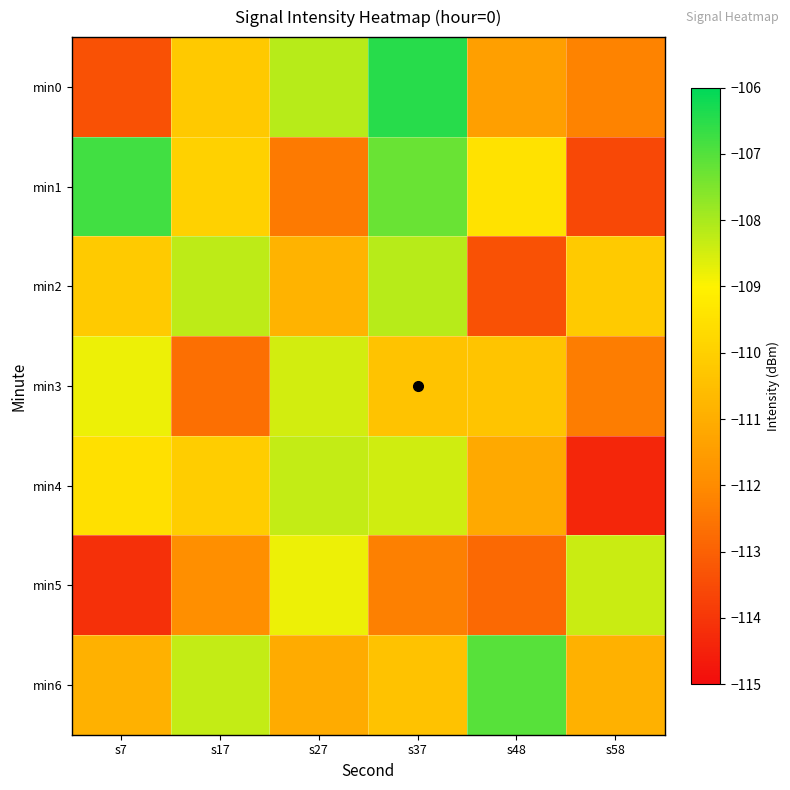

Reading left to right, list all the values displayed in this chart.

min0: s7=-113.4	s17=-110.2	s27=-108.2	s37=-106.5	s48=-111.4	s58=-112.2
min1: s7=-106.8	s17=-110.0	s27=-112.4	s37=-107.2	s48=-109.5	s58=-113.6
min2: s7=-110.2	s17=-108.2	s27=-110.8	s37=-108.2	s48=-113.4	s58=-110.2
min3: s7=-108.8	s17=-112.7	s27=-108.5	s37=-110.4	s48=-110.3	s58=-112.3
min4: s7=-109.5	s17=-110.1	s27=-108.3	s37=-108.5	s48=-111.2	s58=-114.4
min5: s7=-114.1	s17=-111.9	s27=-108.8	s37=-112.3	s48=-112.8	s58=-108.4
min6: s7=-110.9	s17=-108.3	s27=-111.1	s37=-110.4	s48=-107.0	s58=-110.9